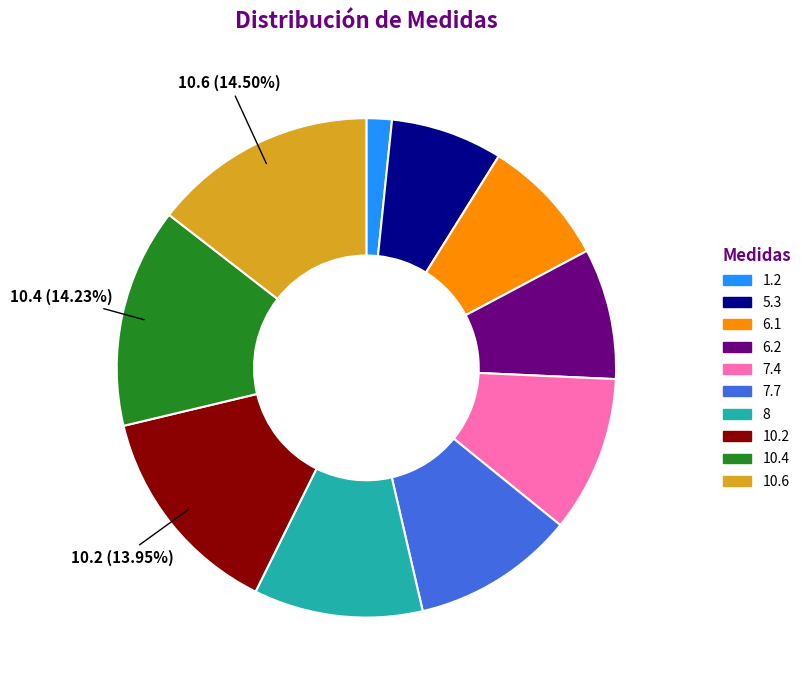

Which has a higher value, 10.6 or 7.4?

10.6